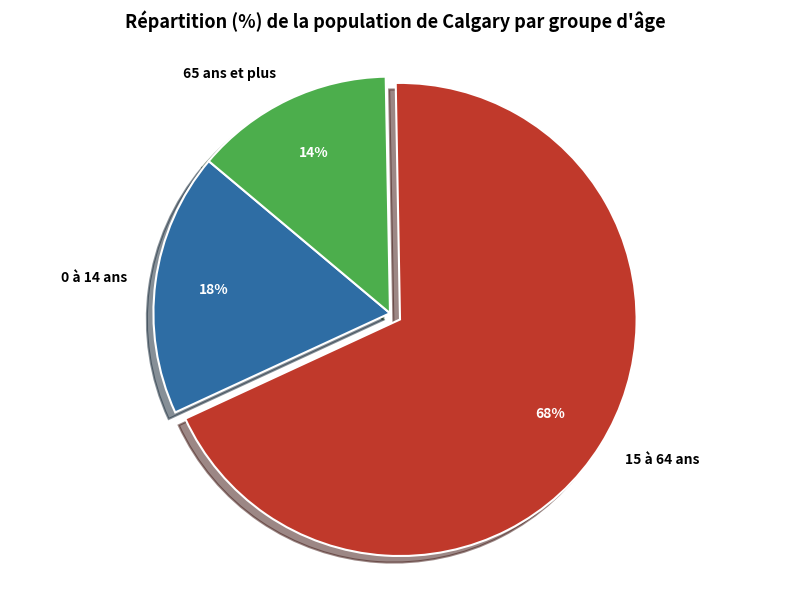

How many segments does this pie chart have?

3